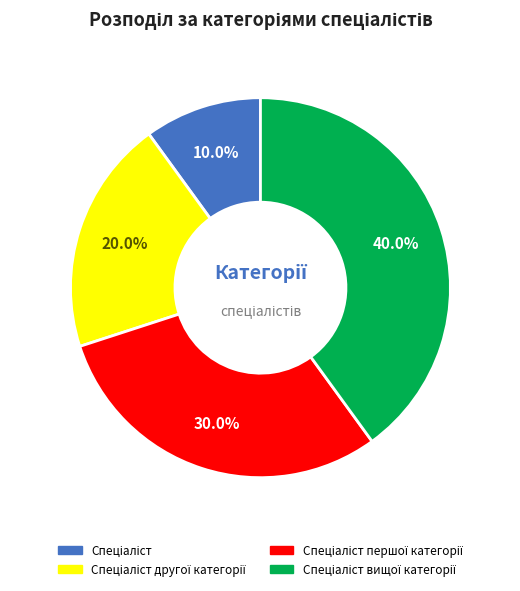

Is there any slice that represents more than half of the pie?

No